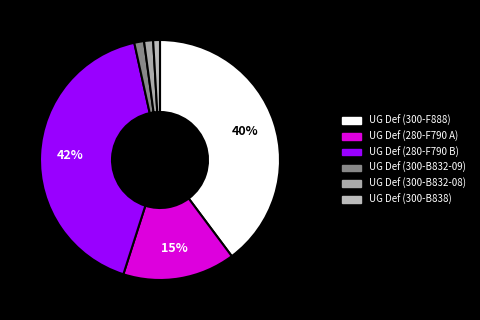

How many segments does this pie chart have?

6